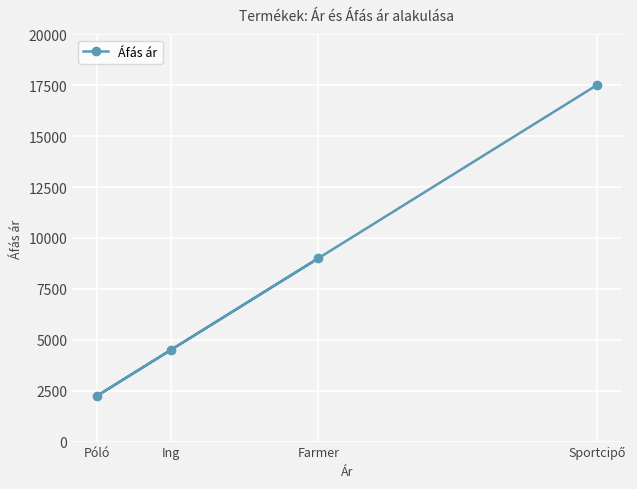

What is the difference between the maximum and minimum values?

15250